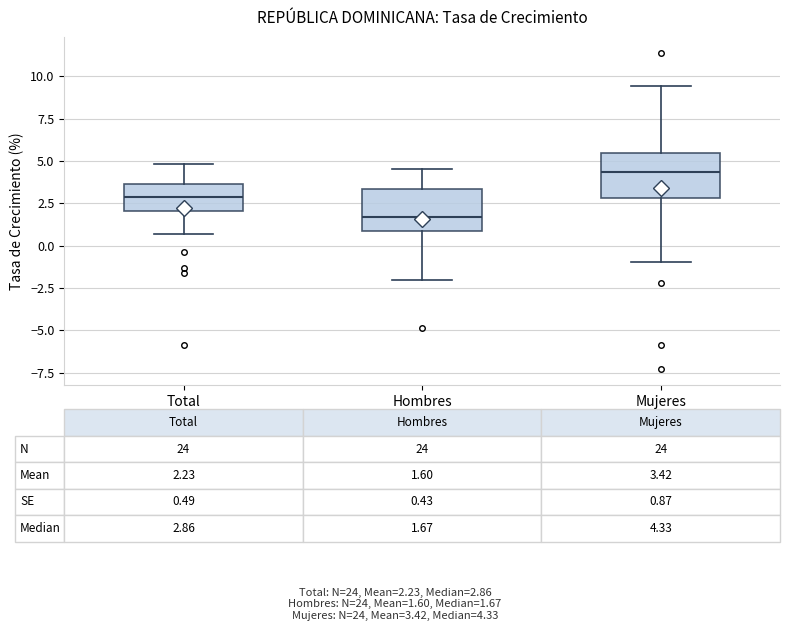

Which box has the lowest median line?

Hombres